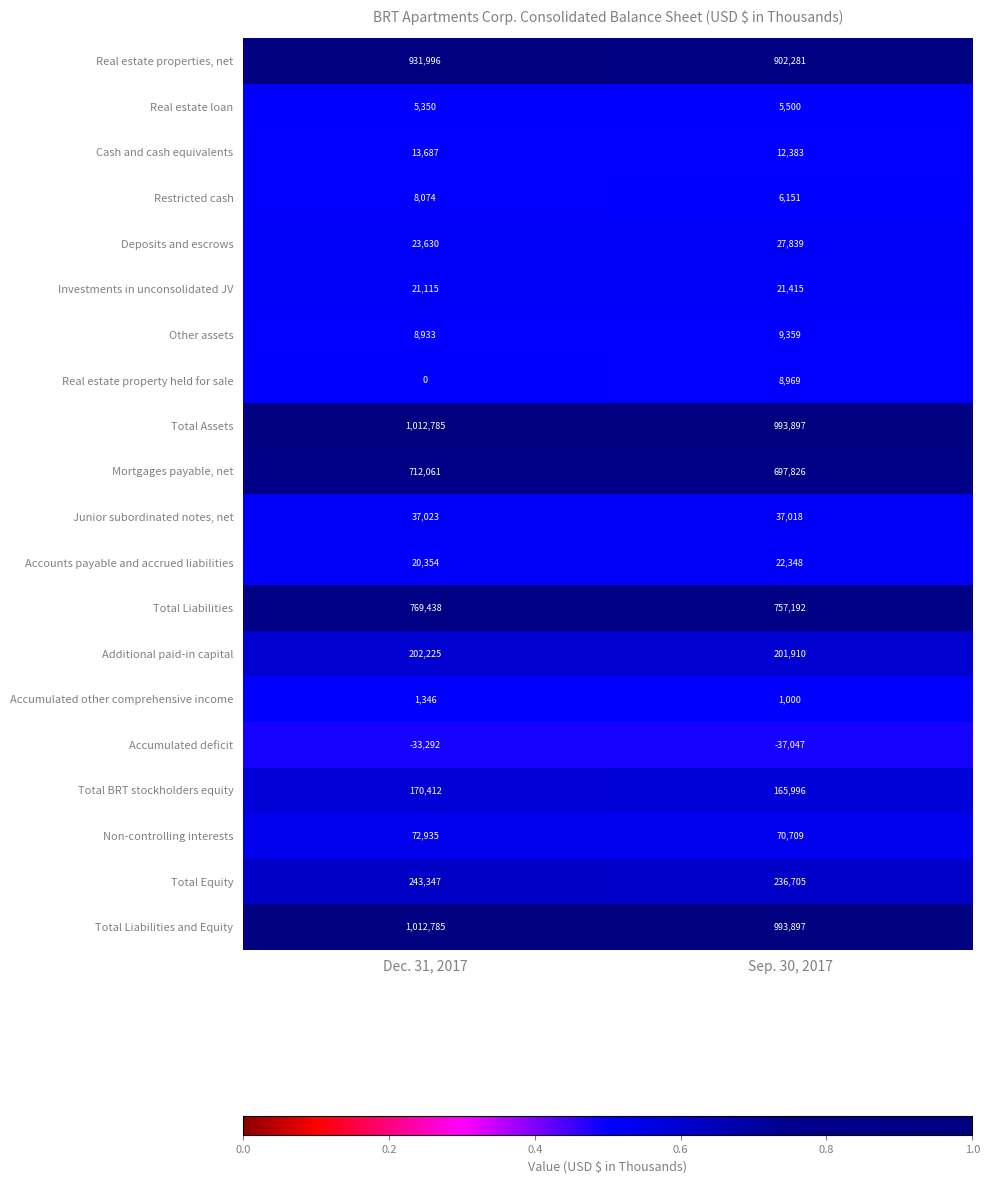

At which category is the sum across all series the highest?

Dec. 31, 2017